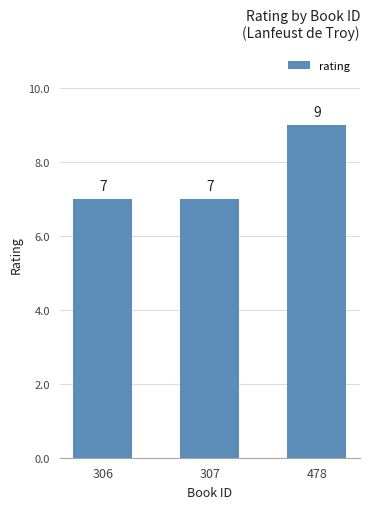

What is the greatest value displayed?

9